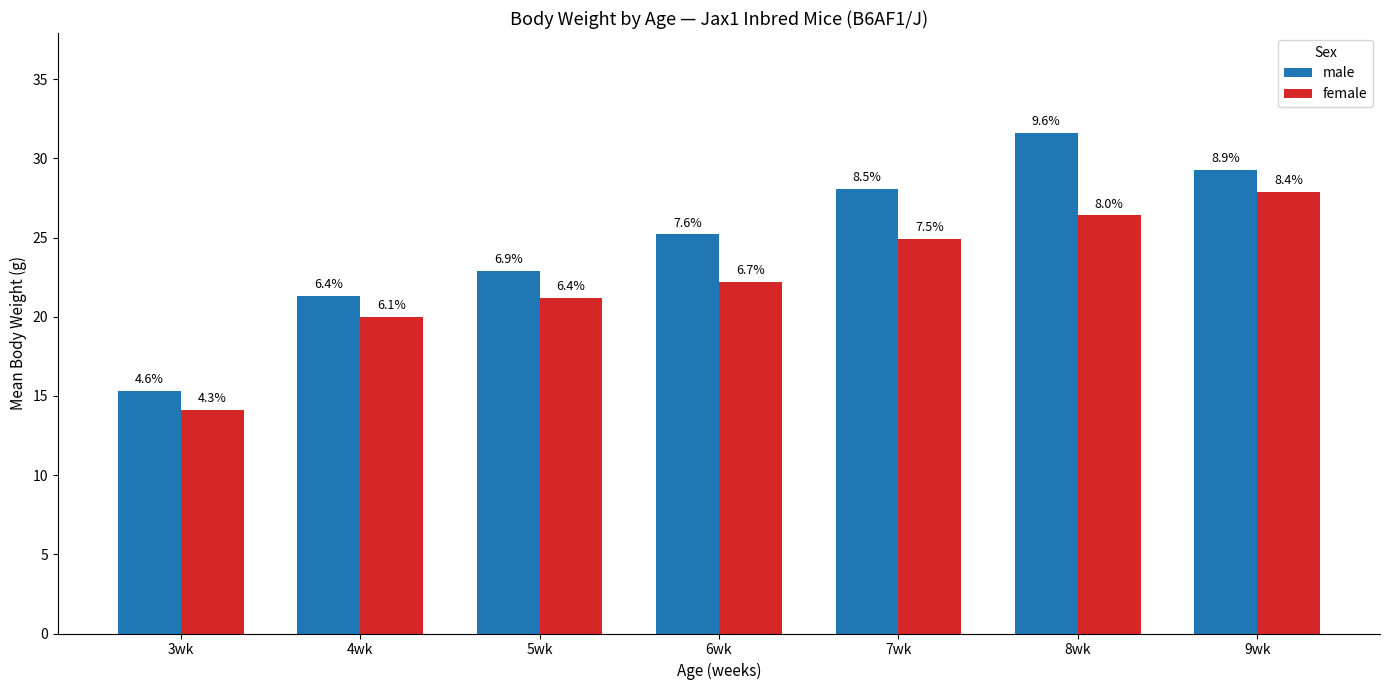

How many bars are there in total?

14